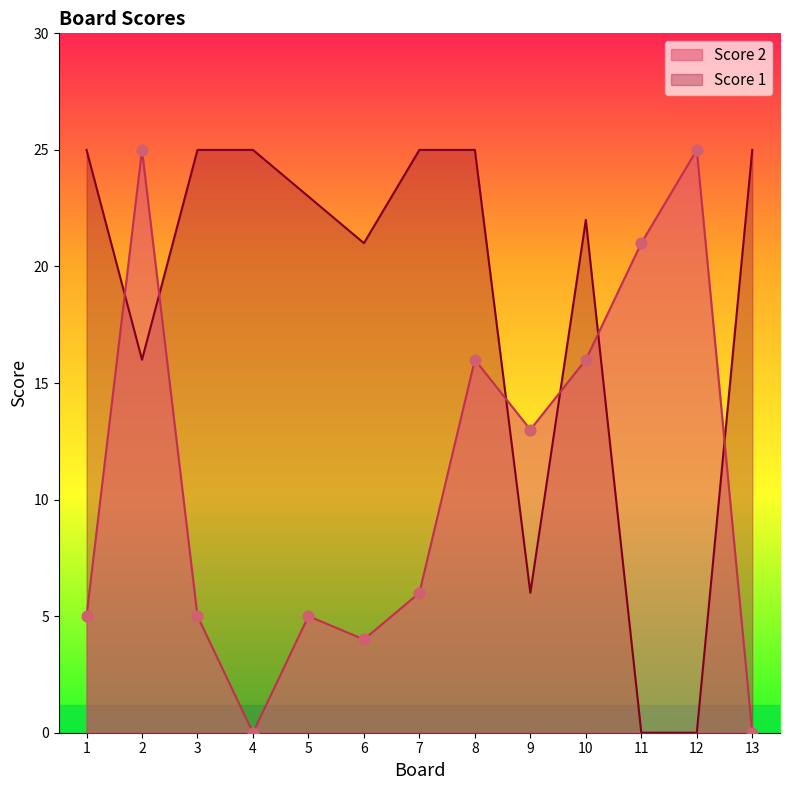

What are all the series names shown in the legend?

Score 2, Score 1